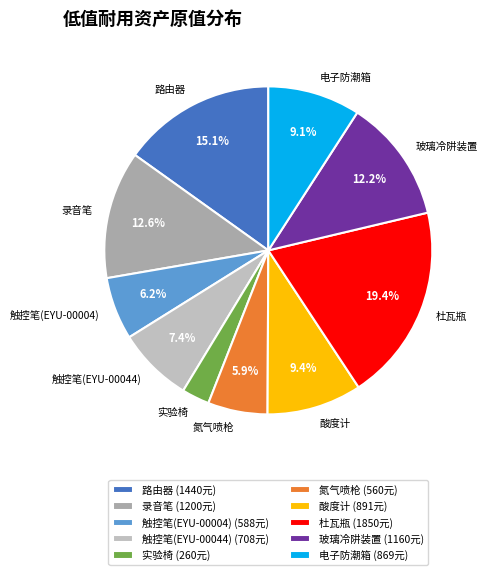

How many slices are in this pie chart?

10